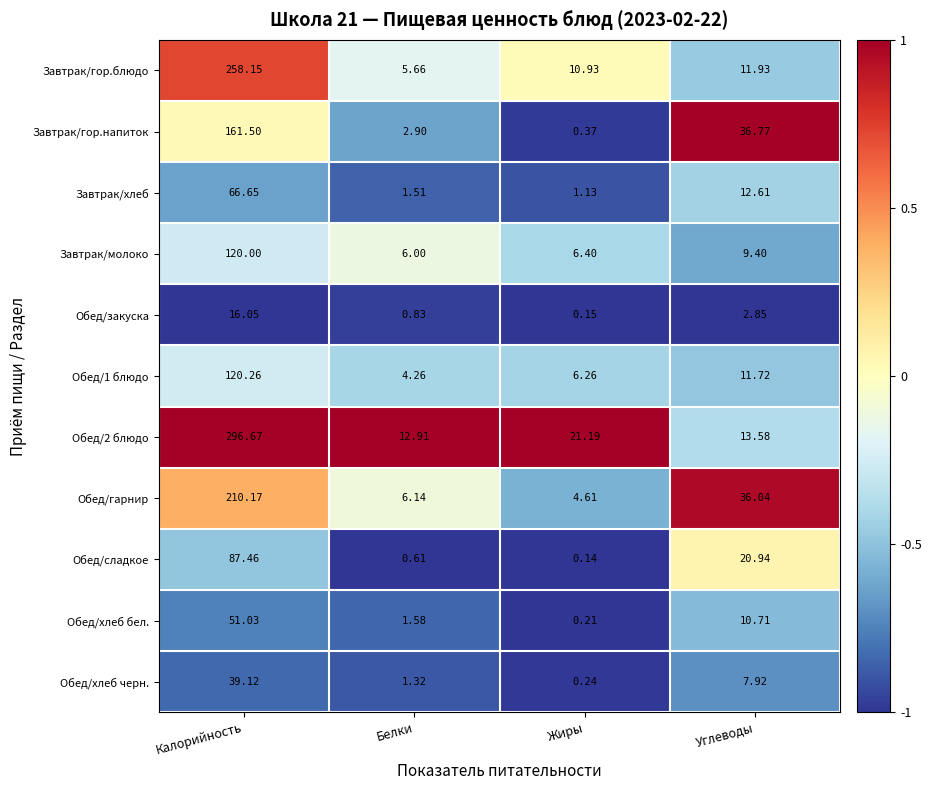

Rank the categories by Обед/закуска value from lowest to highest.

Жиры, Белки, Углеводы, Калорийность